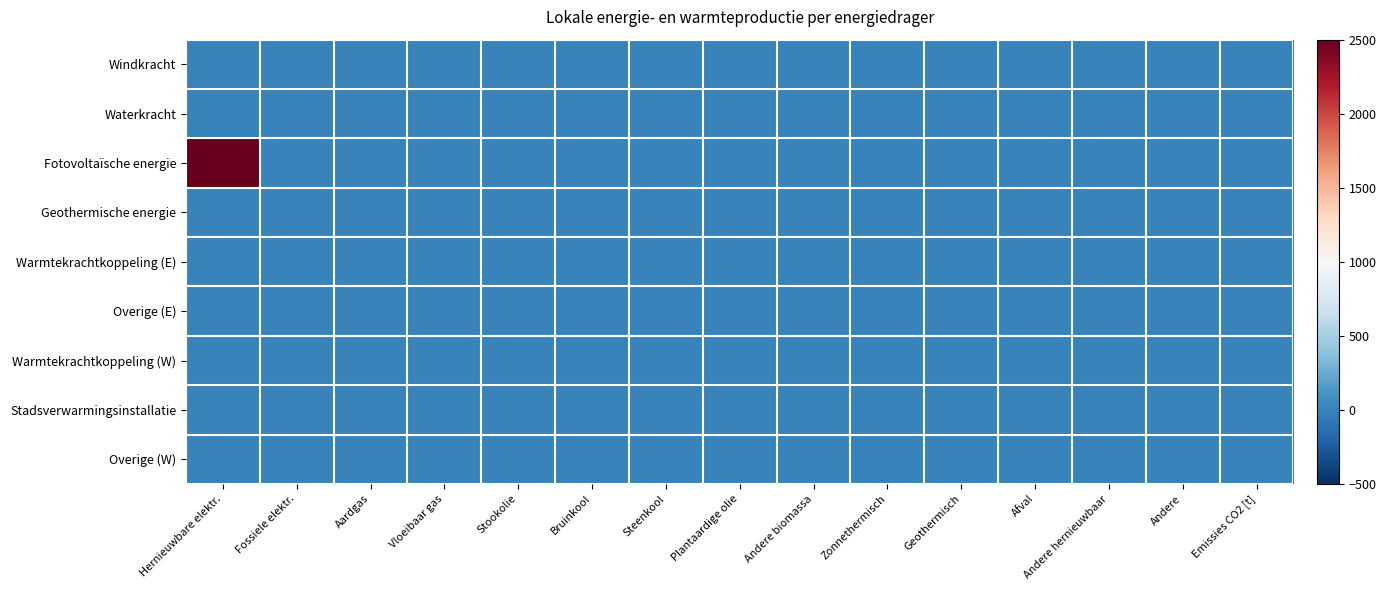

Which label corresponds to the smallest value in the chart?

Hernieuwbare elektr.